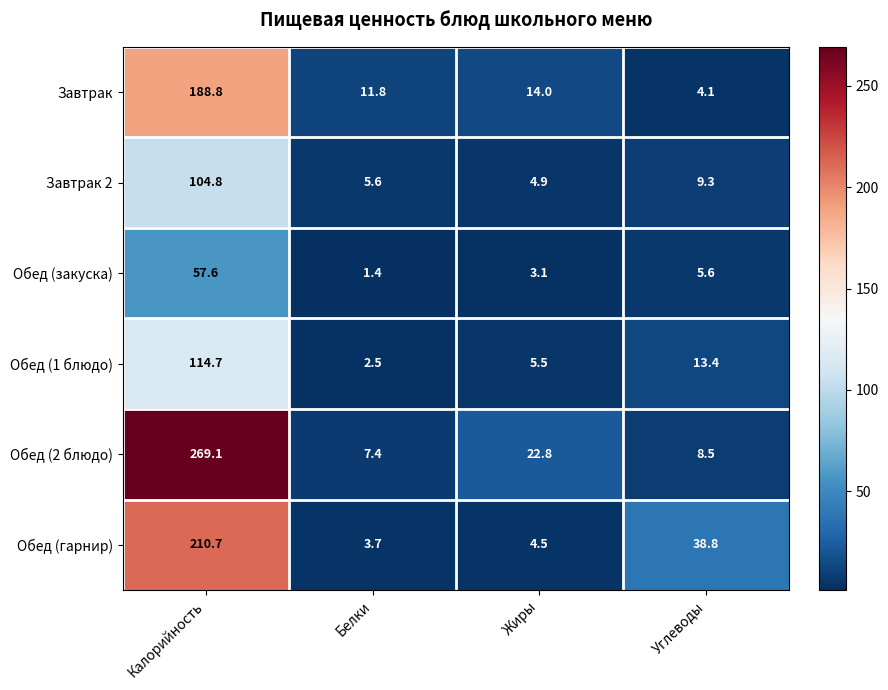

Read the Обед (закуска) value at Белки.

1.4